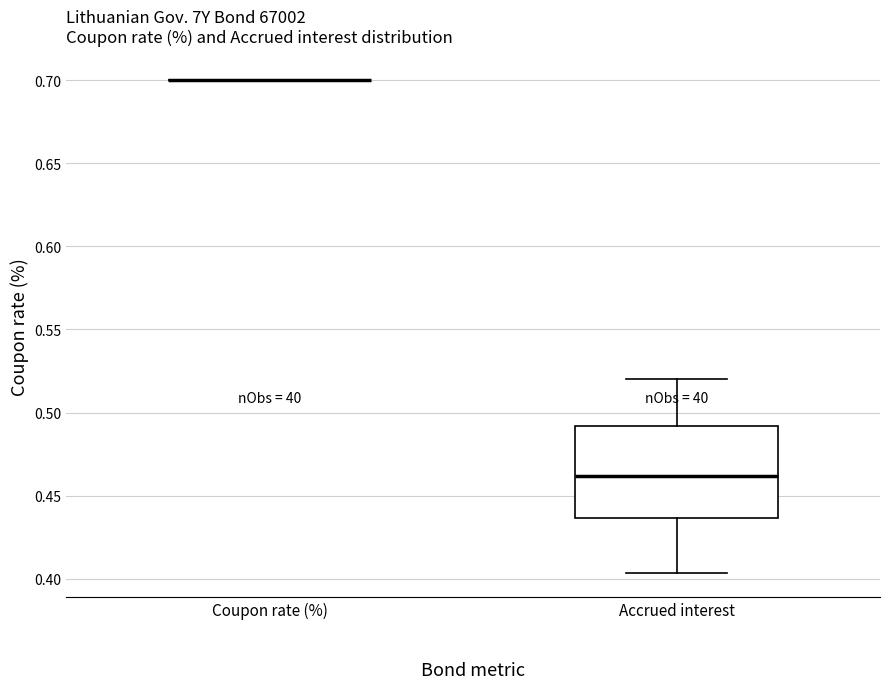

Where does the median line of the box for Accrued interest sit on the y-axis? The values are not printed on the chart, so give them approximately, as read against the axis.

0.460